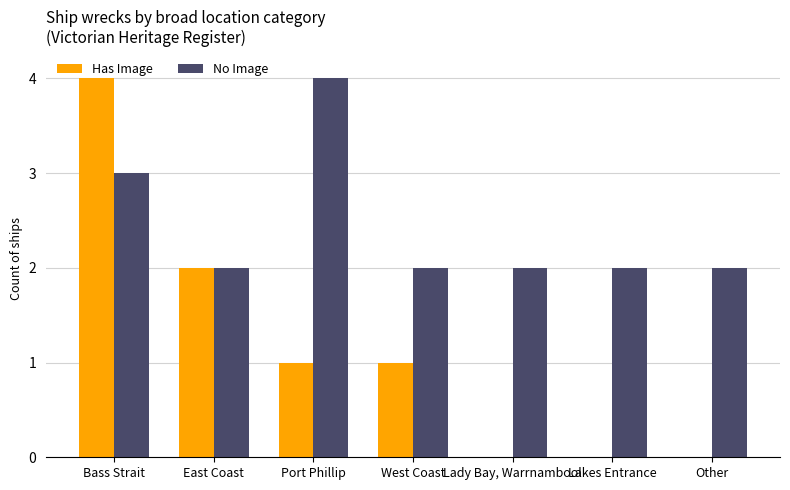

Between West Coast and Lakes Entrance, which series saw the biggest shift?

Has Image